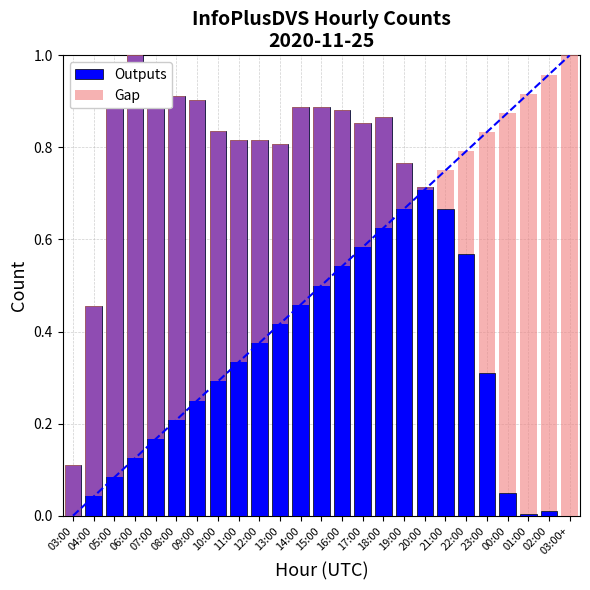

What is the label of the 15th bar from the right?

13:00